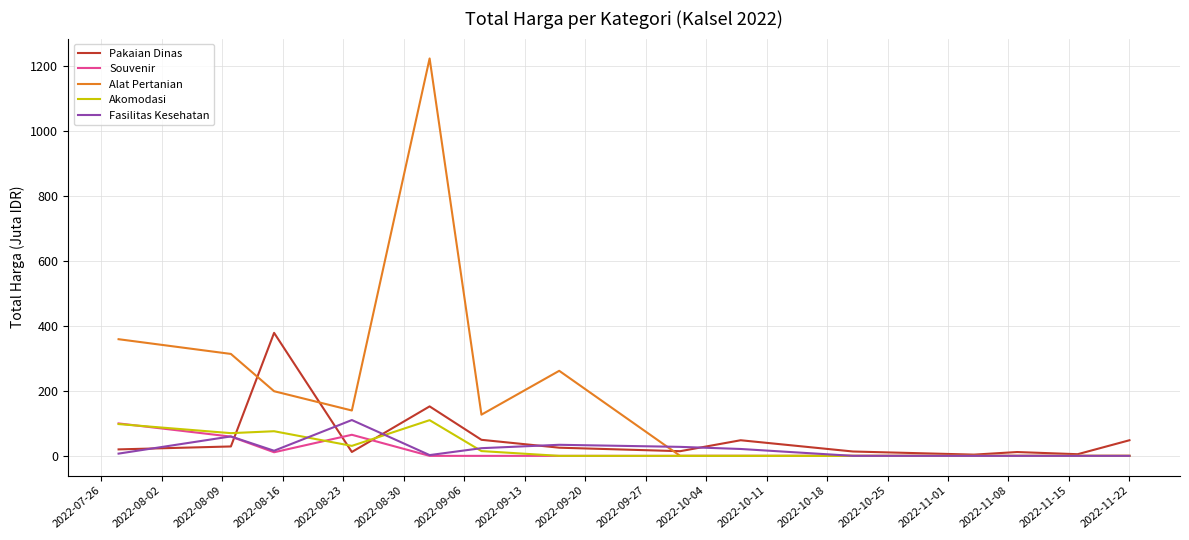

What is the highest value of the Alat Pertanian series?

1224.7